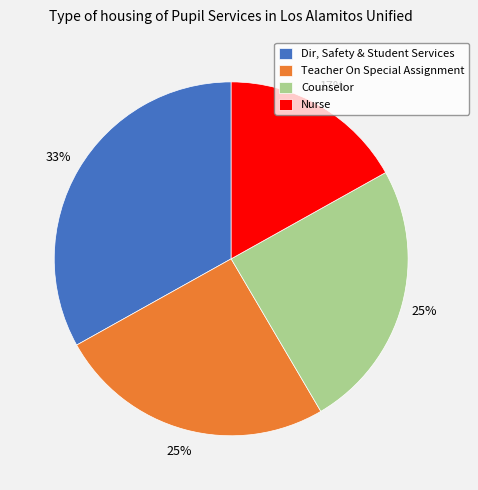

Combined, do Teacher On Special Assignment and Dir, Safety & Student Services account for over 50%?

Yes